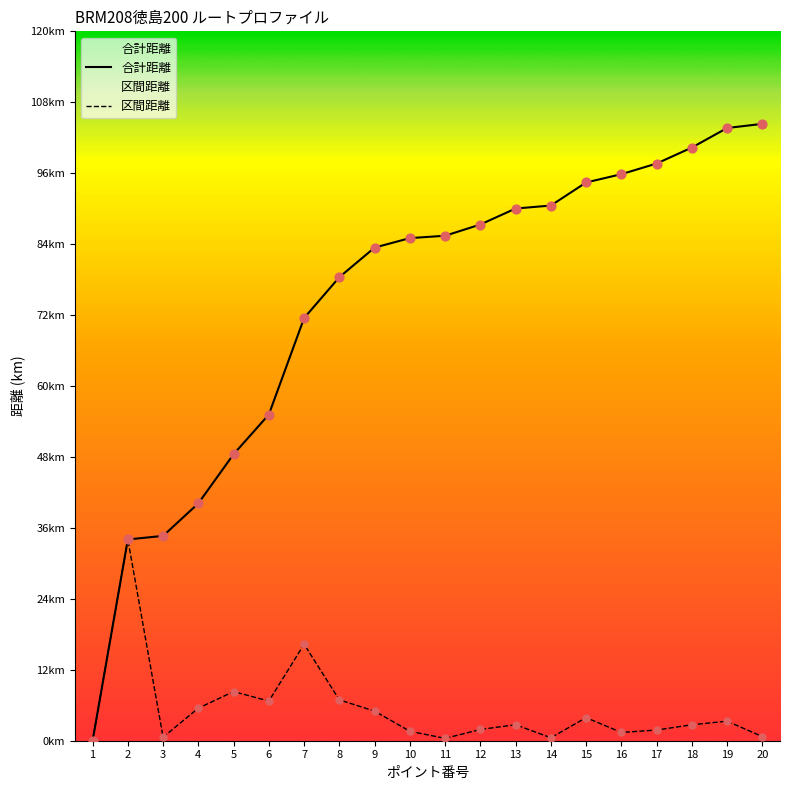

At how many categories does at least one series exceed 31?

19